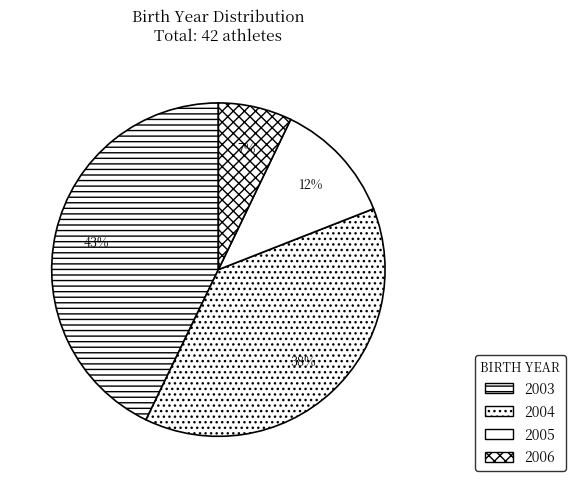

Count the number of slices in the pie.

4